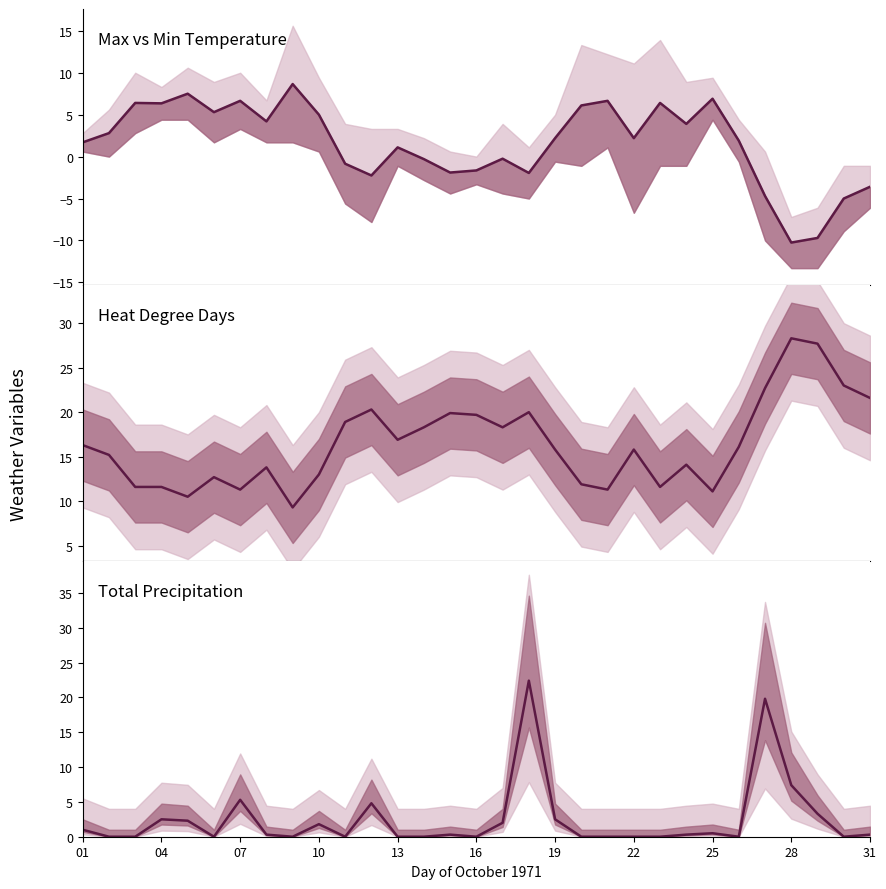

Which series has the largest total across all categories?

Heat Deg Days (°C)